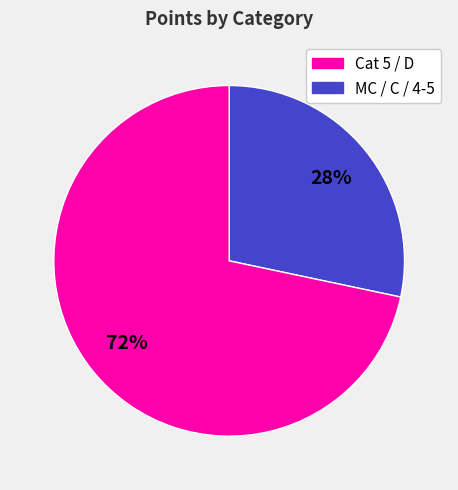

To the nearest percent, what is the average slice percentage?

50%